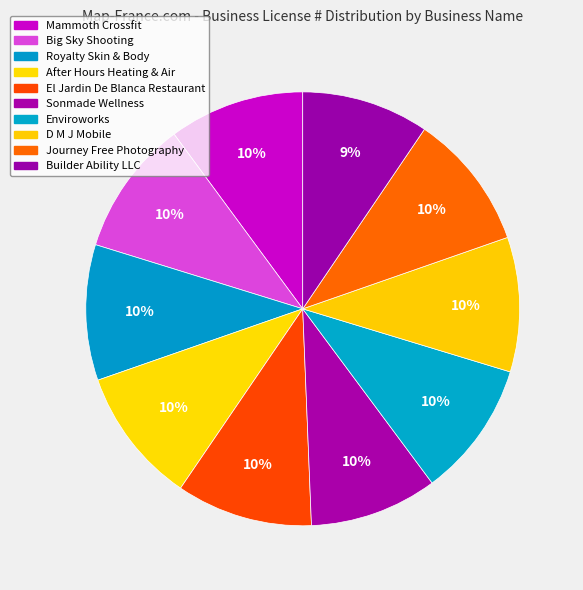

To the nearest percent, what portion does Mammoth Crossfit represent?

10%